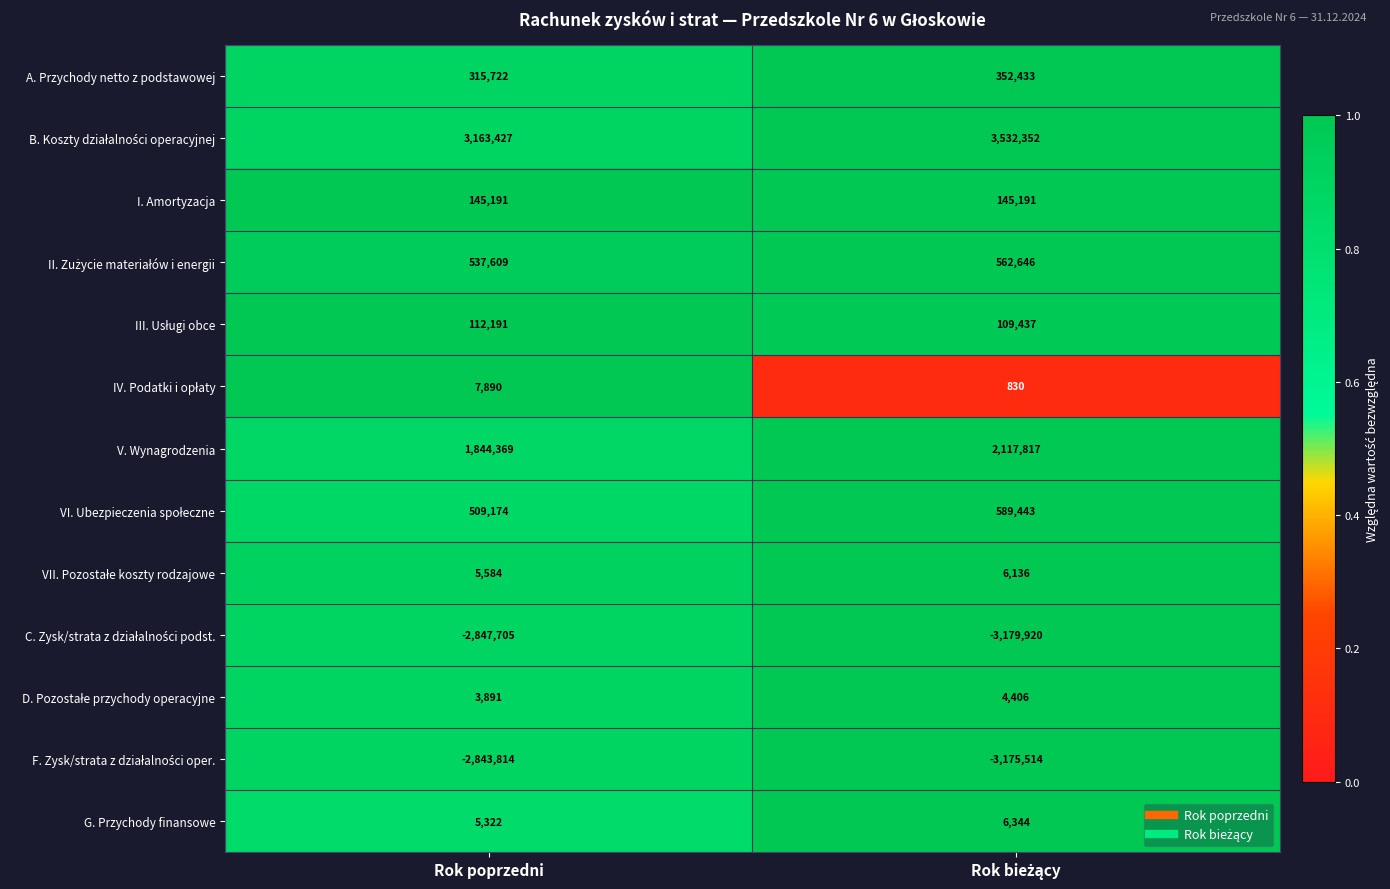

What is the greatest value displayed?

3532352